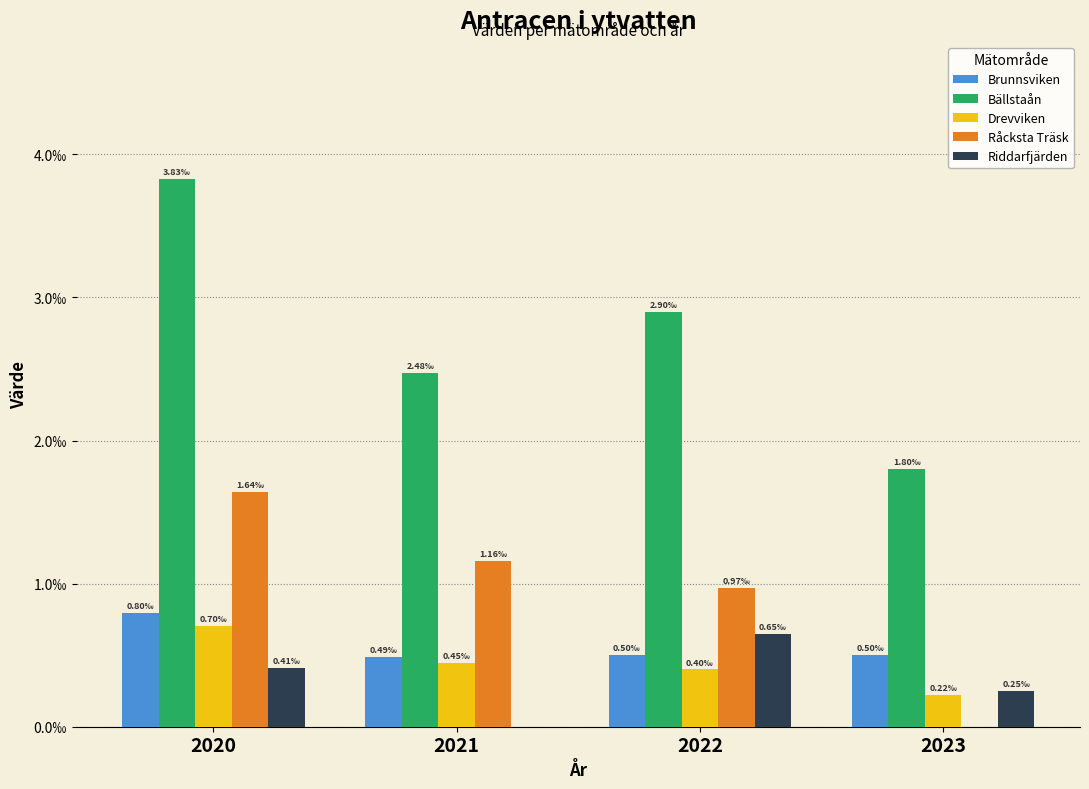

At which category does the chart reach its minimum across all series?

2023